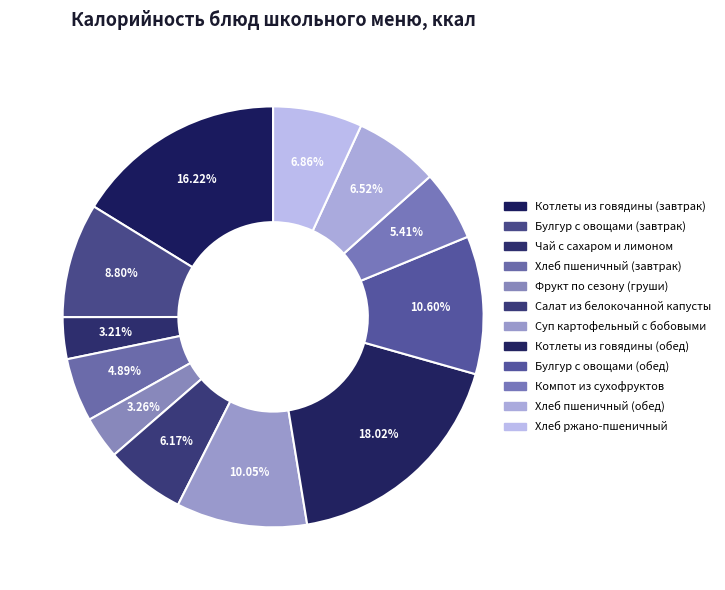

The Суп картофельный с бобовыми slice represents 18% of the pie. True or false?

False